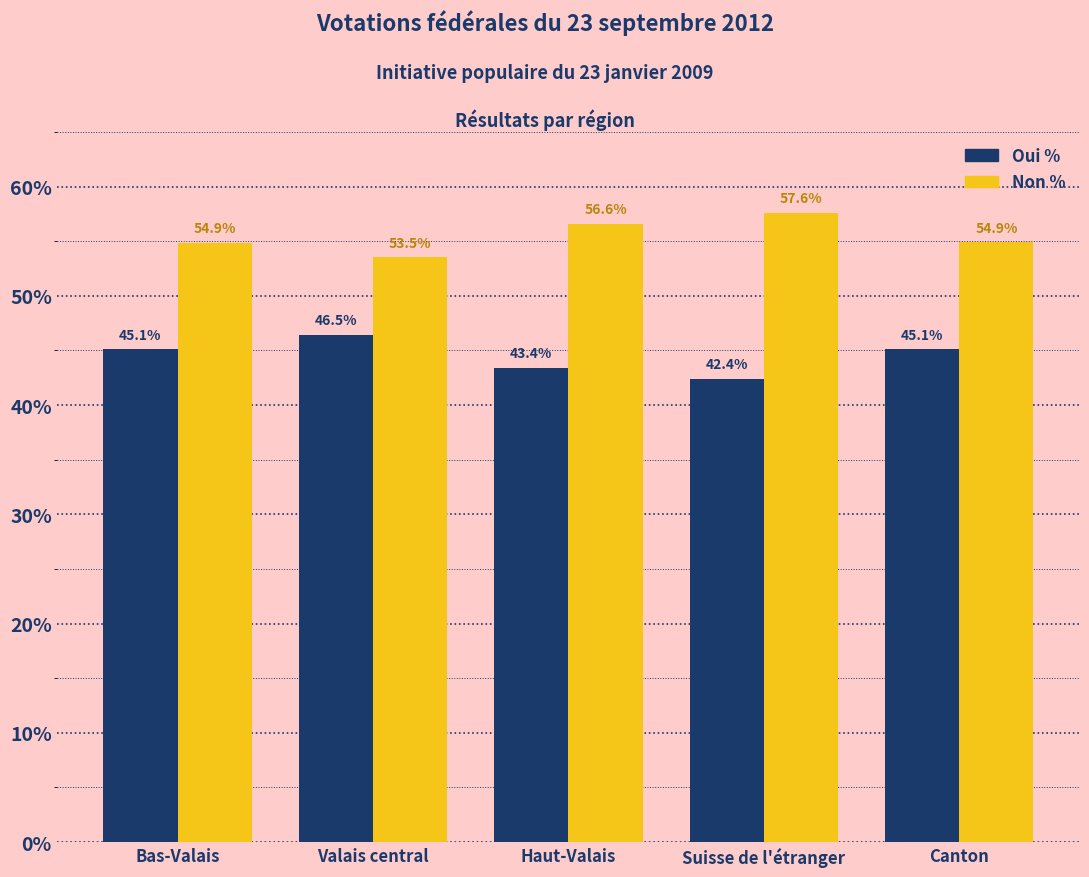

At how many categories does at least one series exceed 57?

1